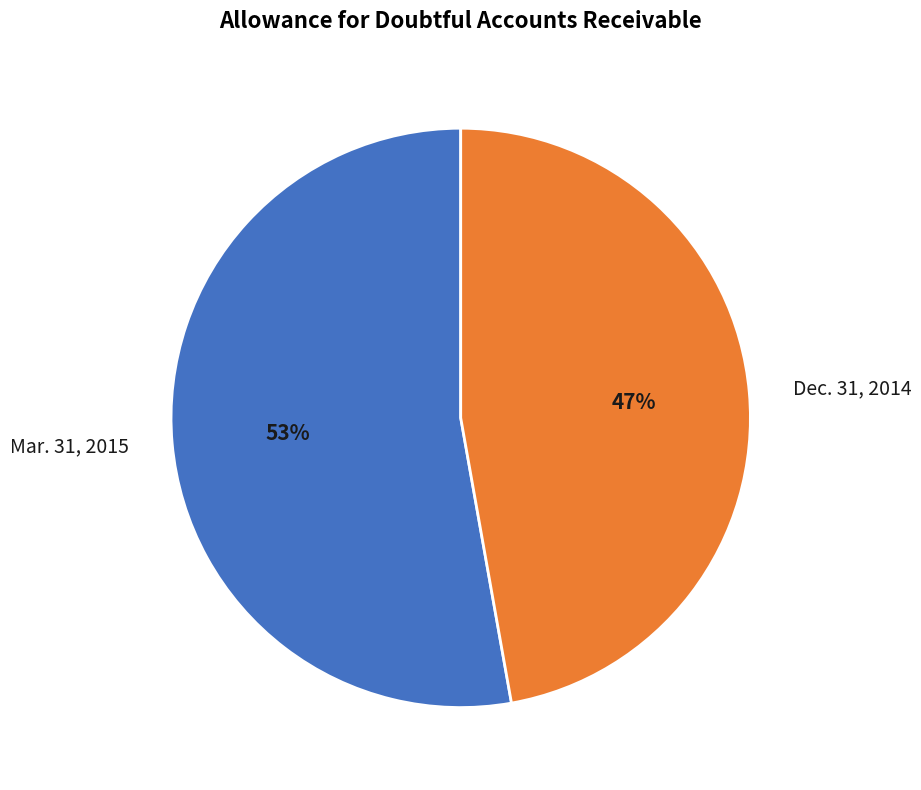

Is there a majority slice in this chart?

Yes